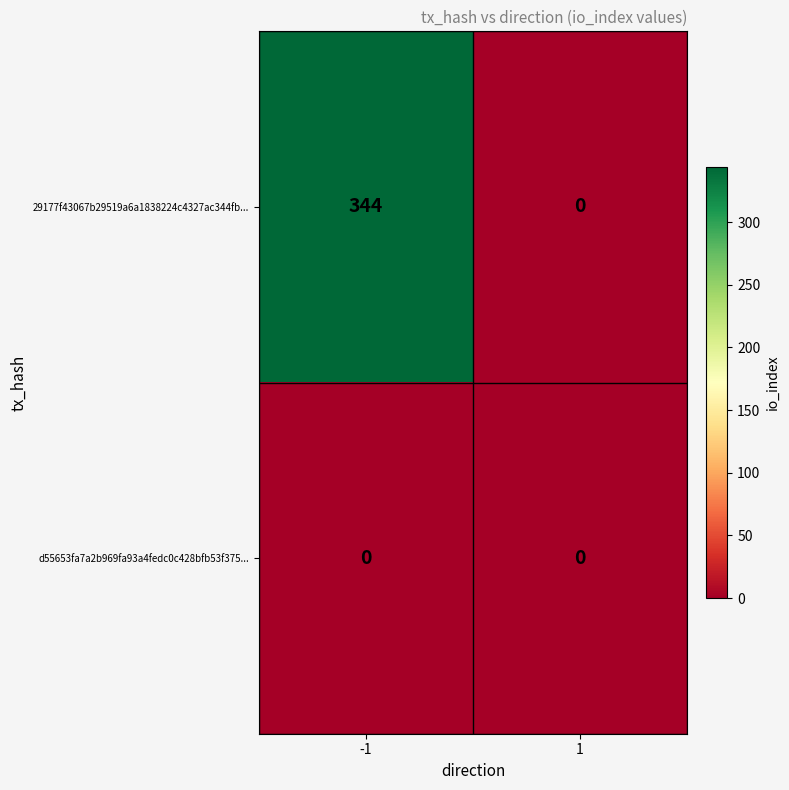

Reading right to left, transcribe all the data shown in this chart.

29177f43067b29519a6a1838224c4327ac344fb...: 0	344
d55653fa7a2b969fa93a4fedc0c428bfb53f375...: 0	0